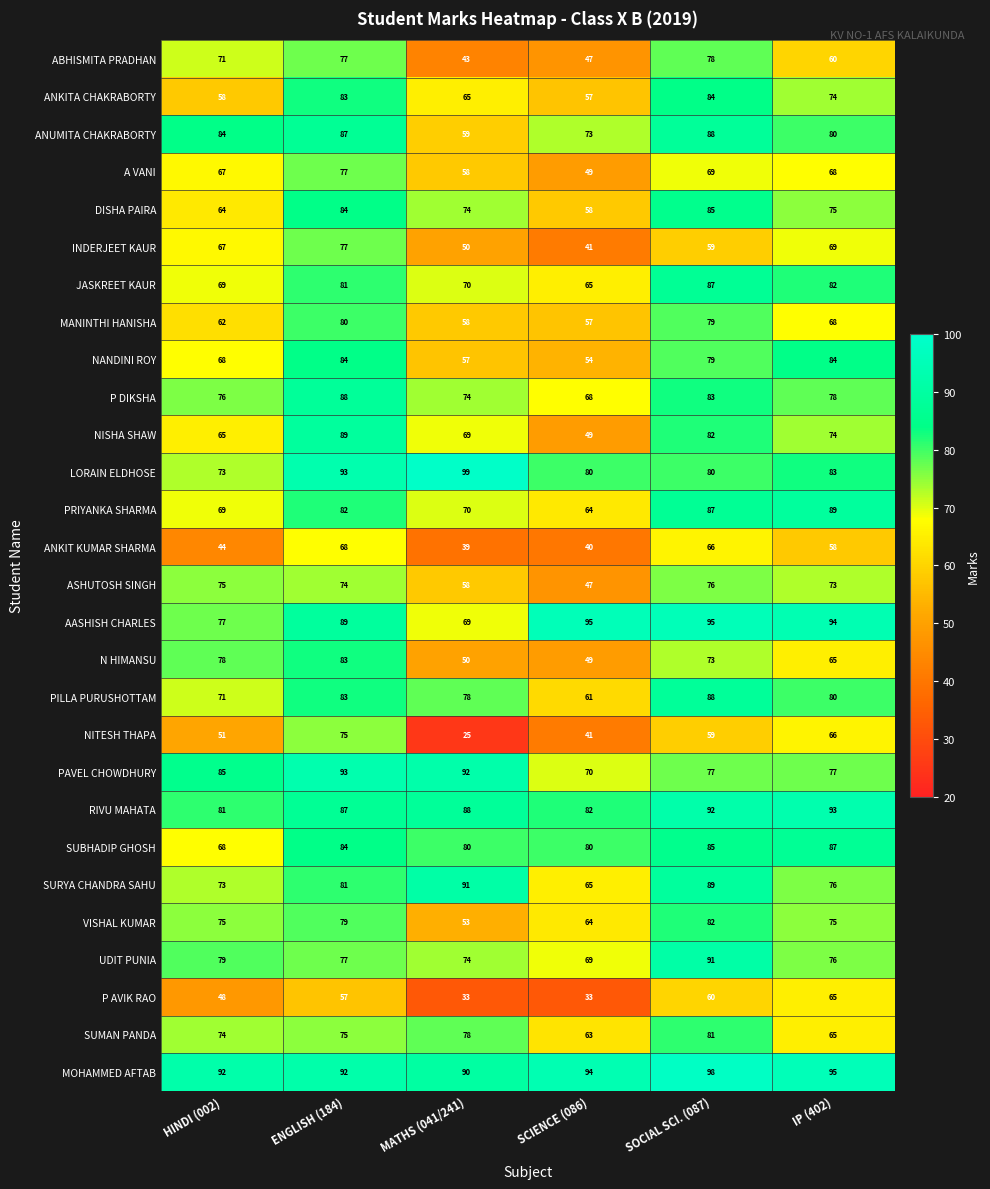

At which category is the sum across all series the highest?

ENGLISH (184)